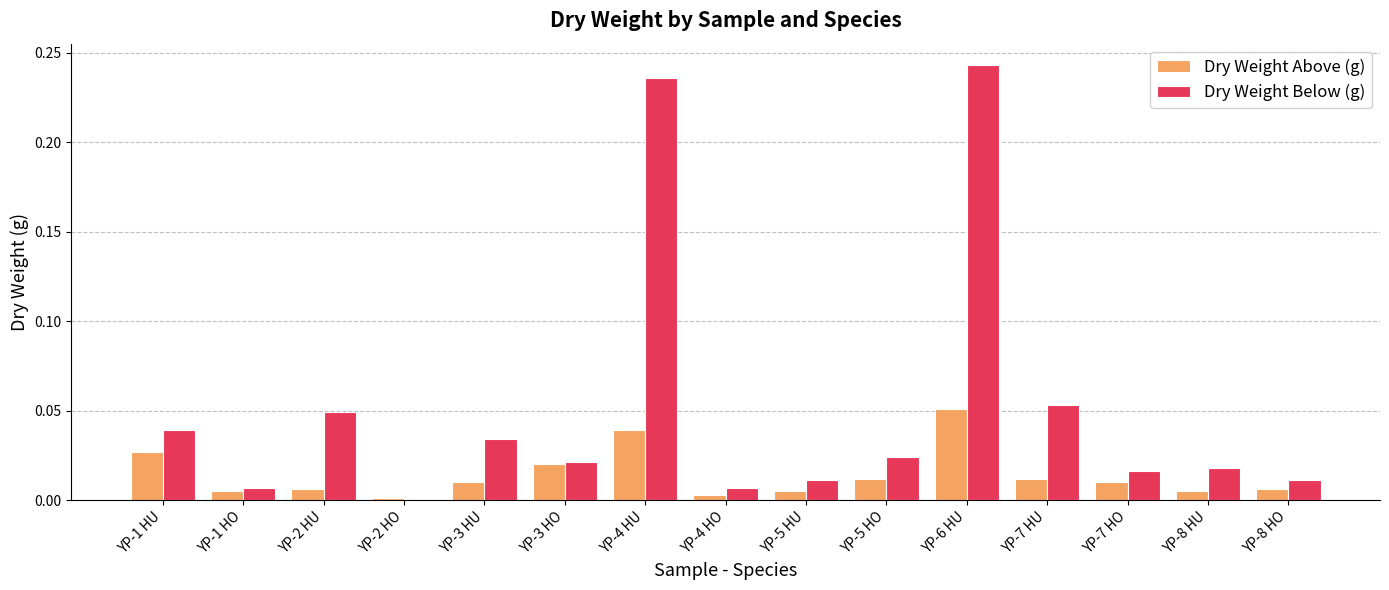

Which series has the largest total across all categories?

Dry Weight Below (g)